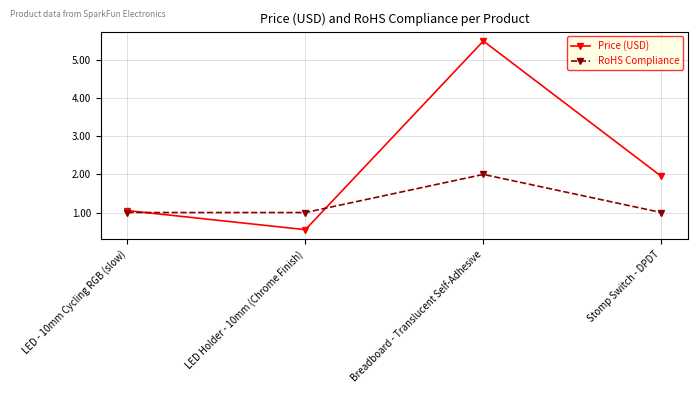

Where is Price (USD) nearest to the value 3?

Stomp Switch - DPDT